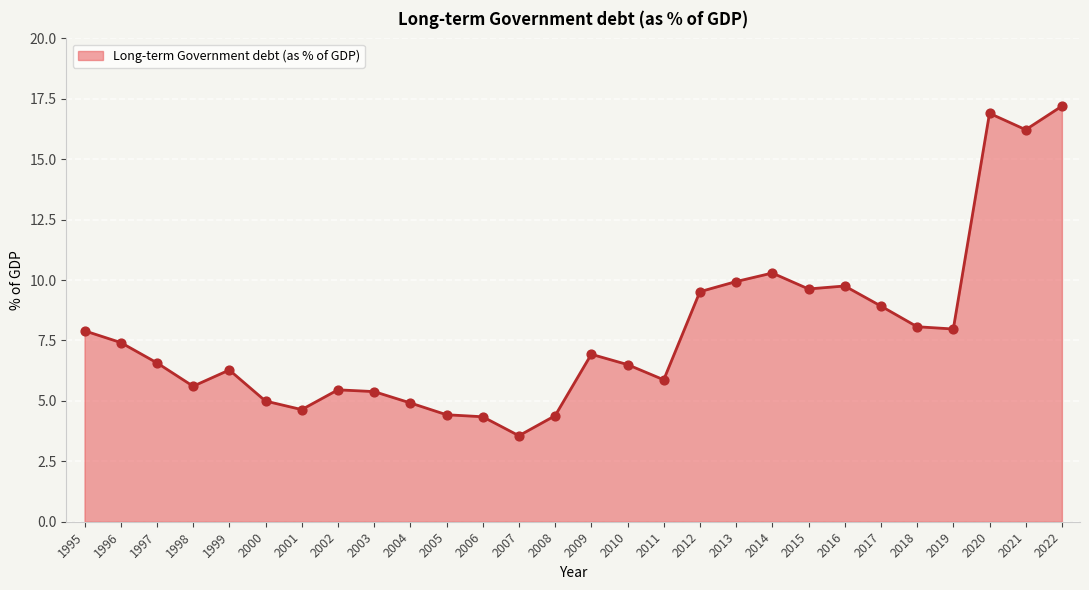

Between 2016 and 2007, which is larger?

2016